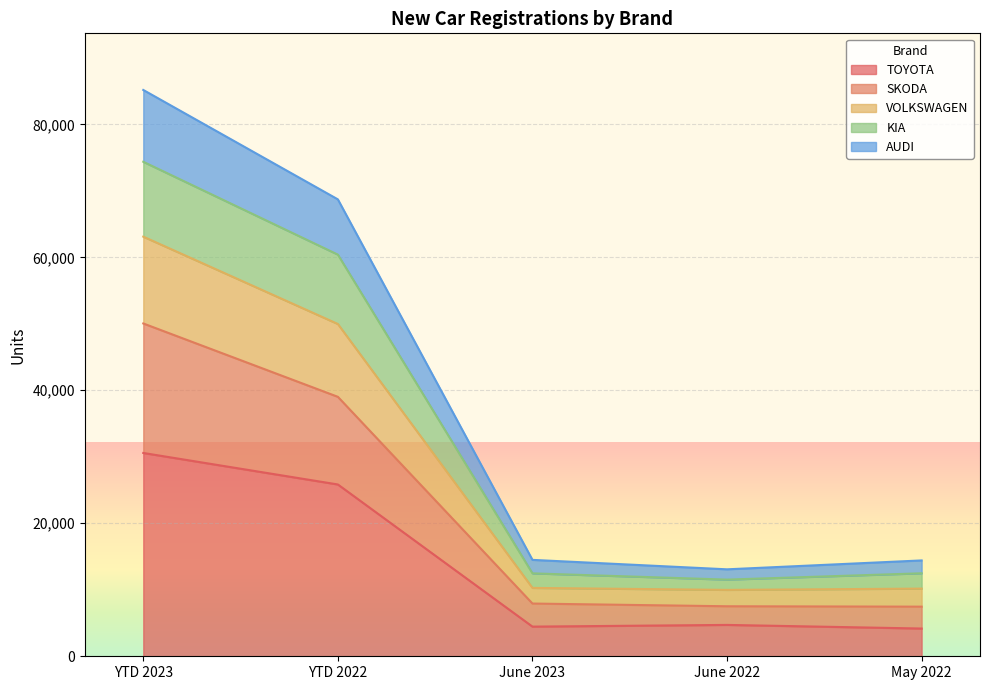

What is the label of the 5th point from the left?

May 2022